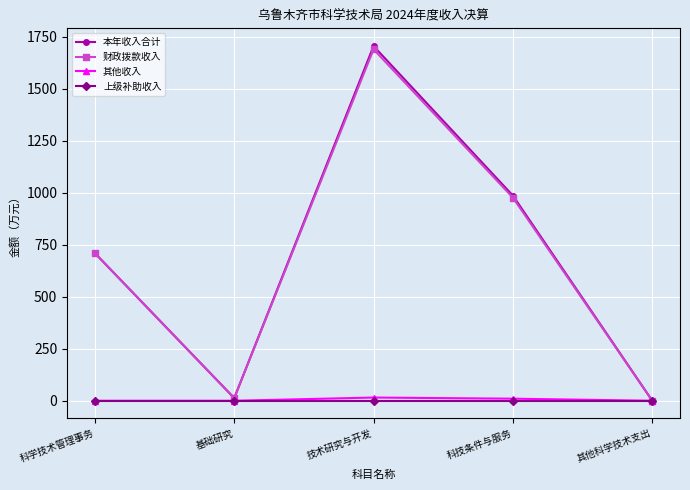

In 财政拨款收入, how many points are higher than both neighbors (excluding endpoints)?

1